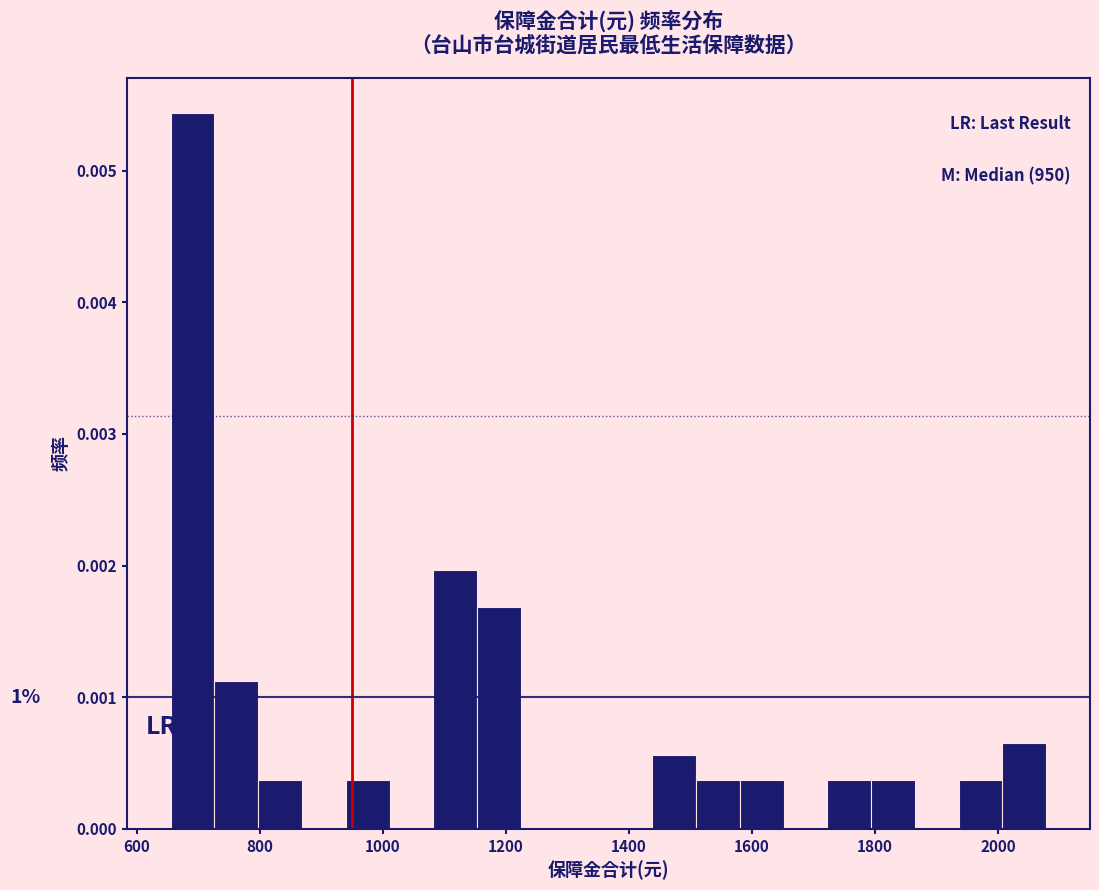

Around what value on the x-axis is the tallest bar? Give the approximate position of its centre, as read against the axis.

700